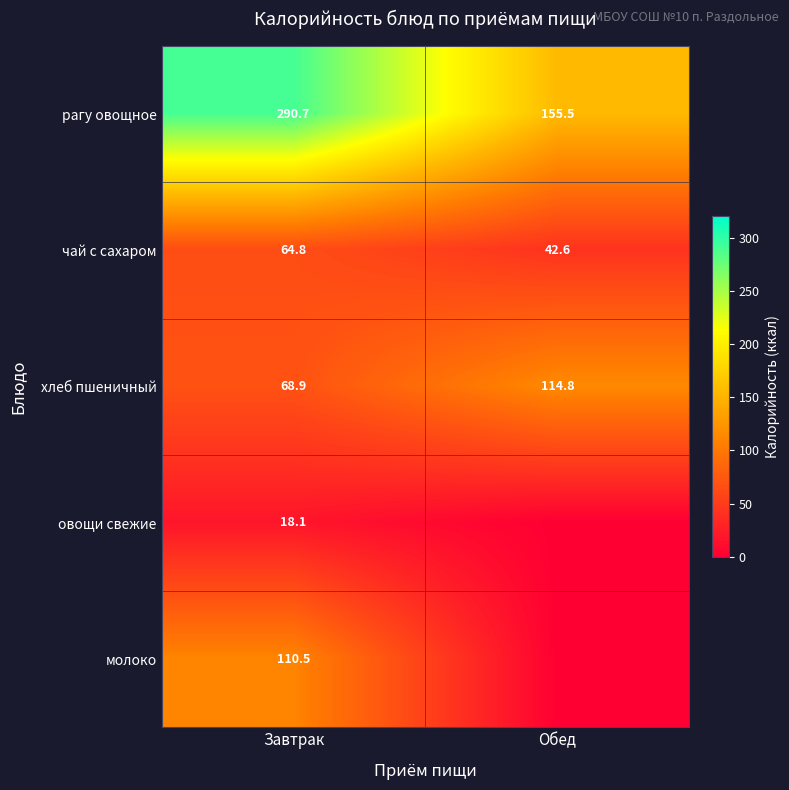

What is the difference between the чай с сахаром values at Завтрак and Обед?

22.2